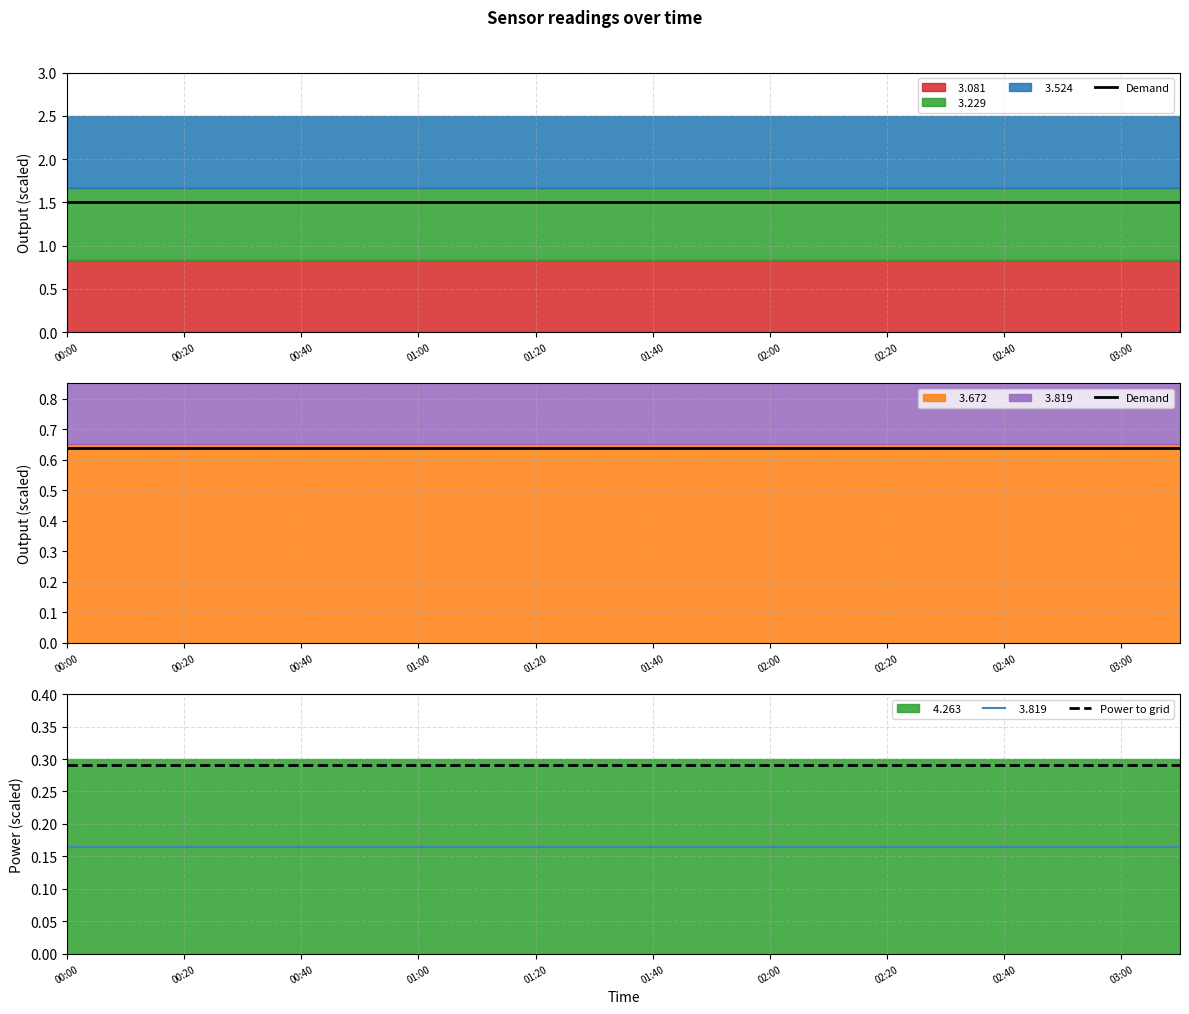

True or false: Demand and Power to grid intersect in this chart.

False